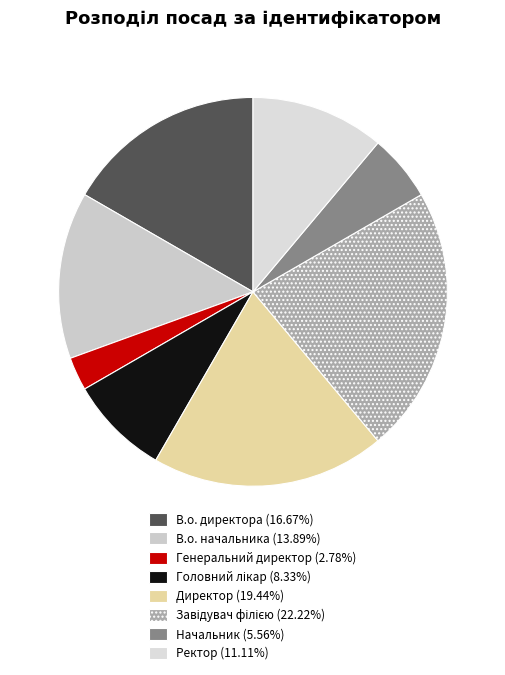

What is the total percentage of В.о. начальника and Генеральний директор?

16.7%